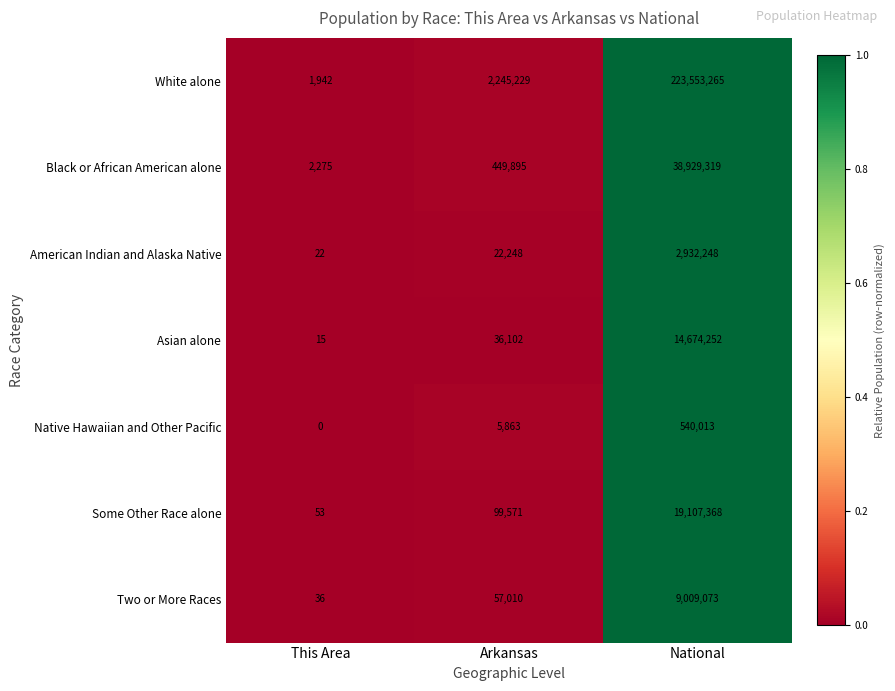

How many data points in Two or More Races are less than 57010?

1